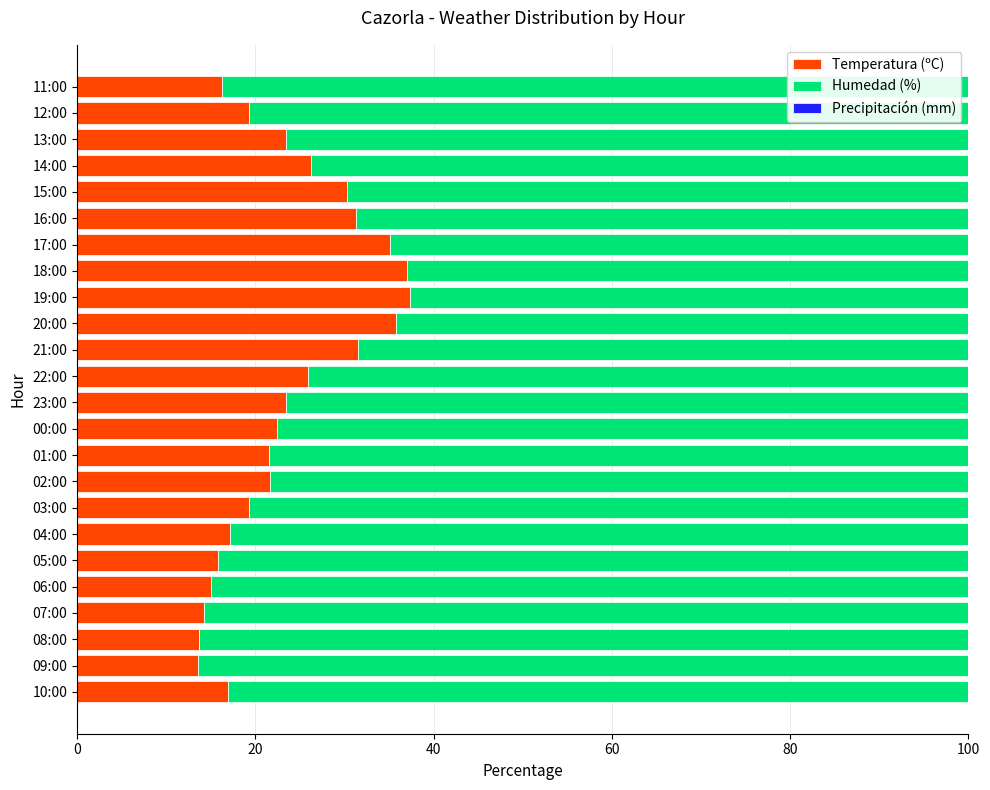

What is the difference between the Temperatura (ºC) values at 15:00 and 02:00?

8.7